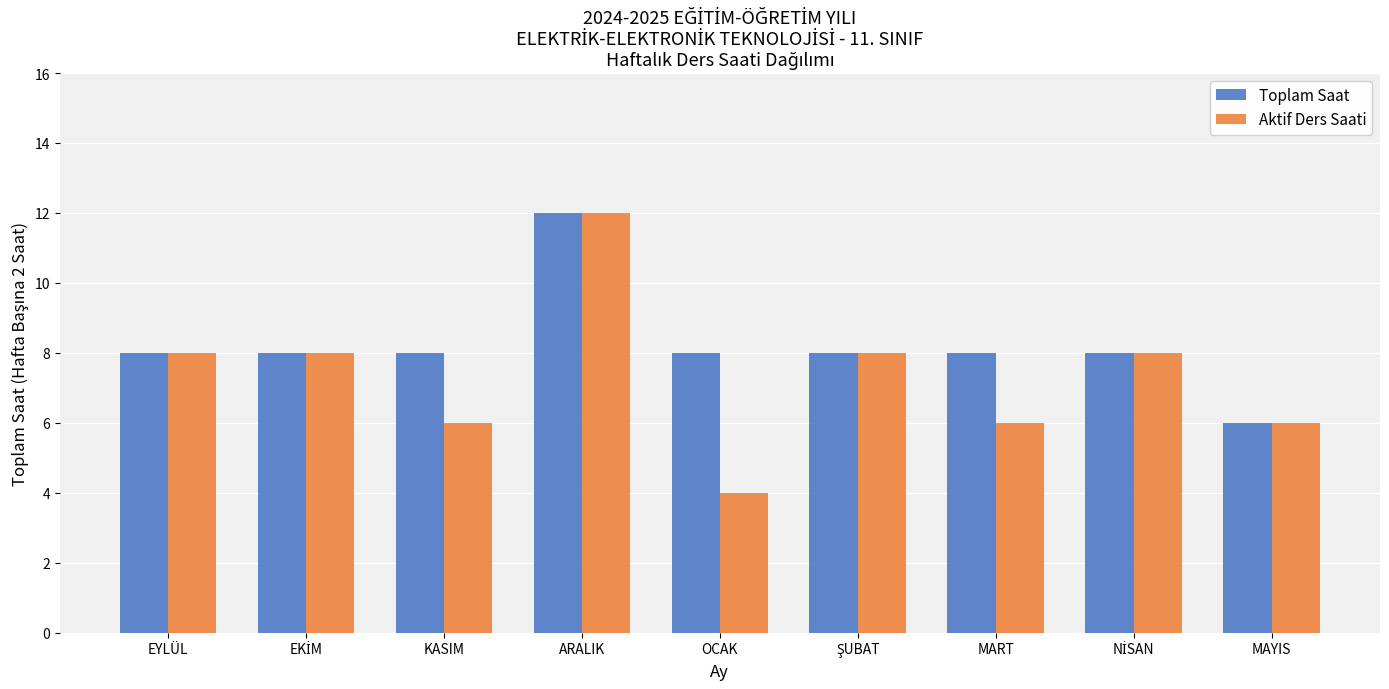

Reading left to right, extract all data points from this chart.

Toplam Saat: 8	8	8	12	8	8	8	8	6
Aktif Ders Saati: 8	8	6	12	4	8	6	8	6